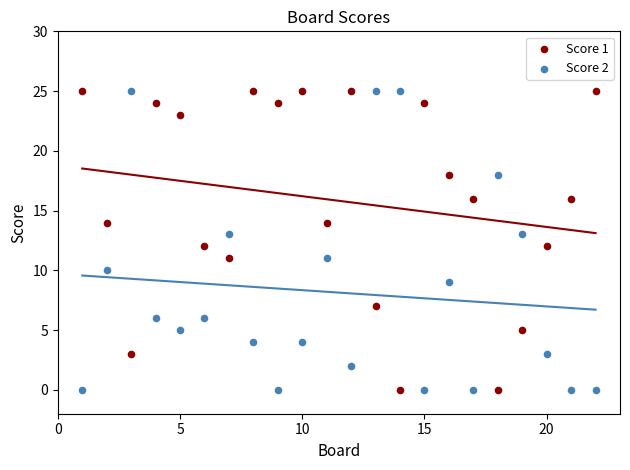

Across all data points, what is the range of X values (max minus min)?

21